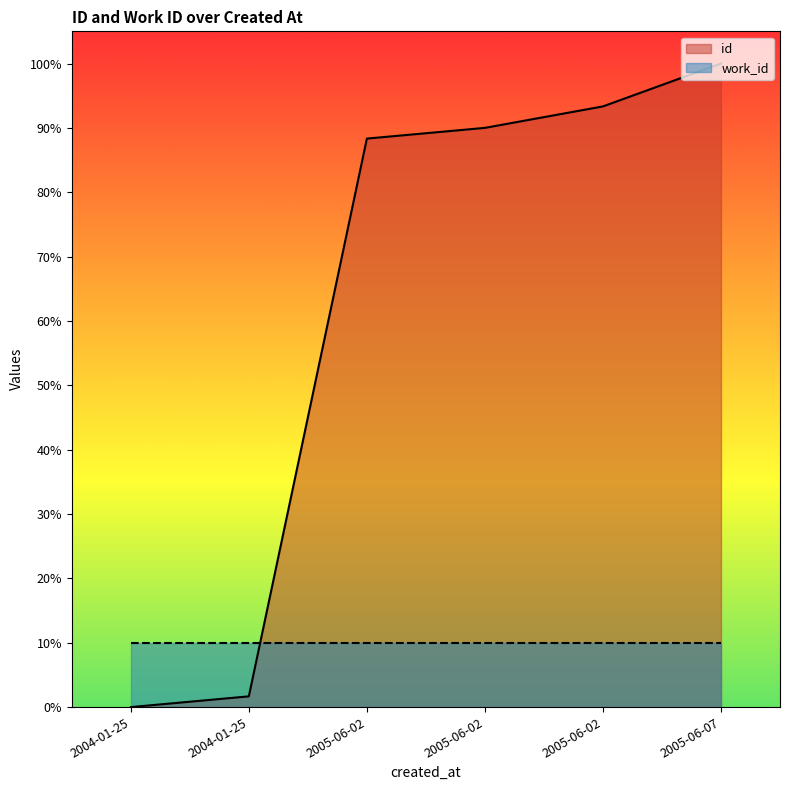

Is it true that the value at 2005-06-02 is 90.0?

True